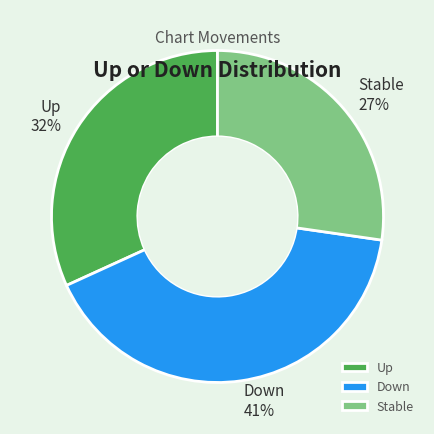

What is the ratio of the value at Down to the value at Stable?

1.5